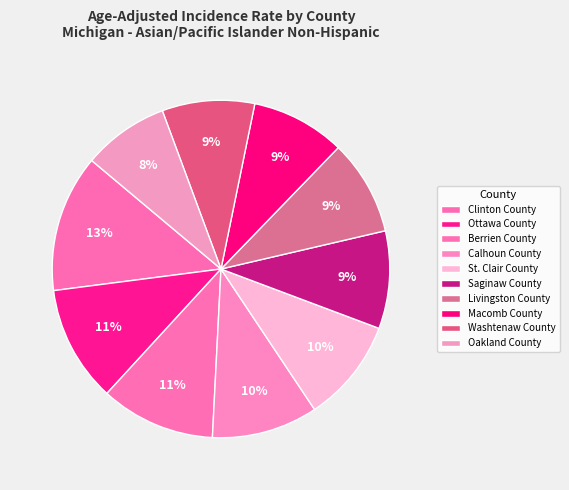

Approximately how many times larger is the value at Clinton County compared to Livingston County?

1.4